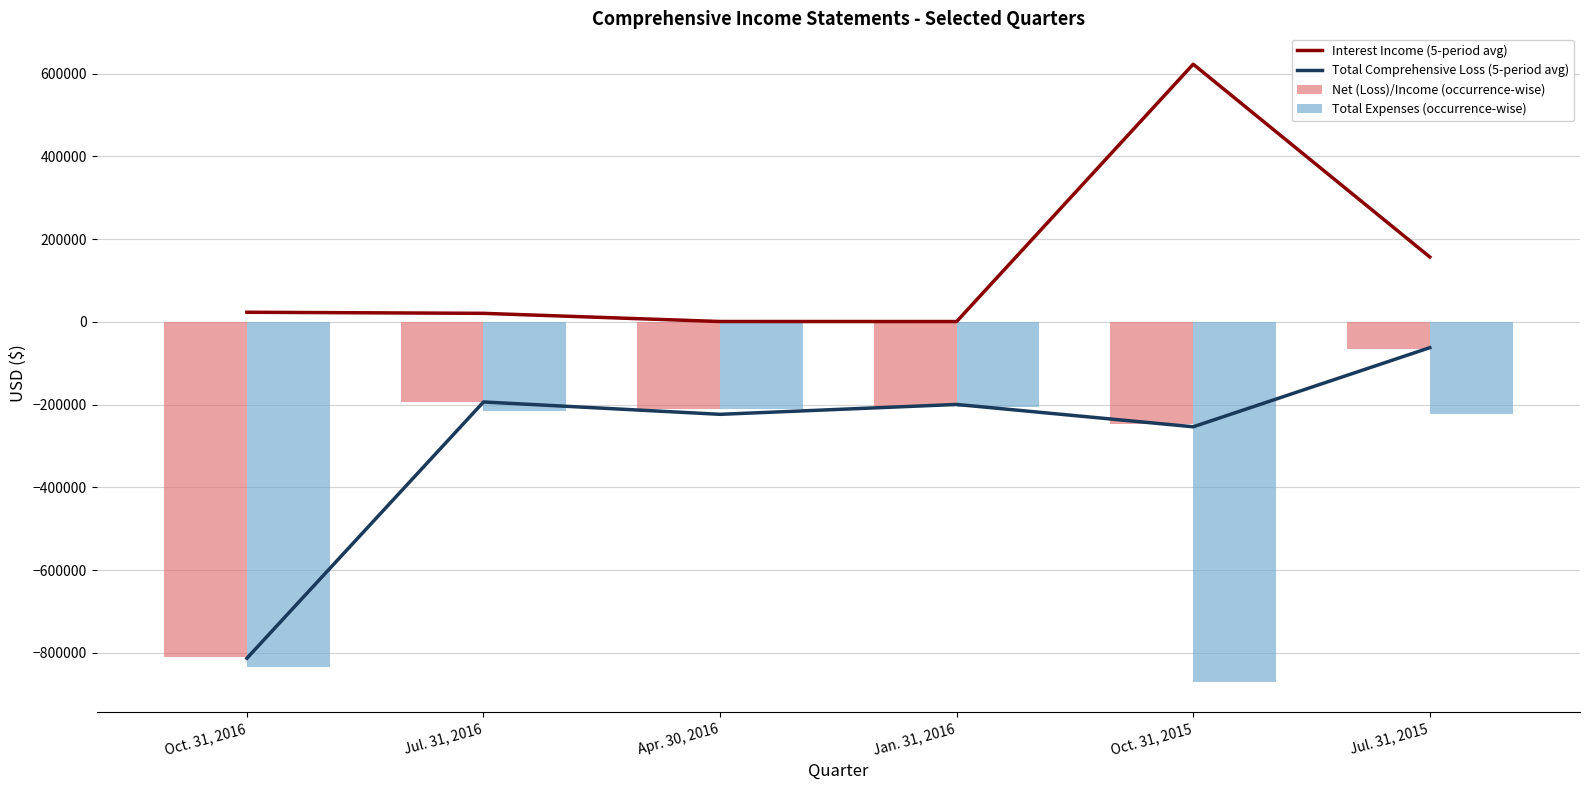

Between Jan. 31, 2016 and Jul. 31, 2015, which is larger?

Jul. 31, 2015